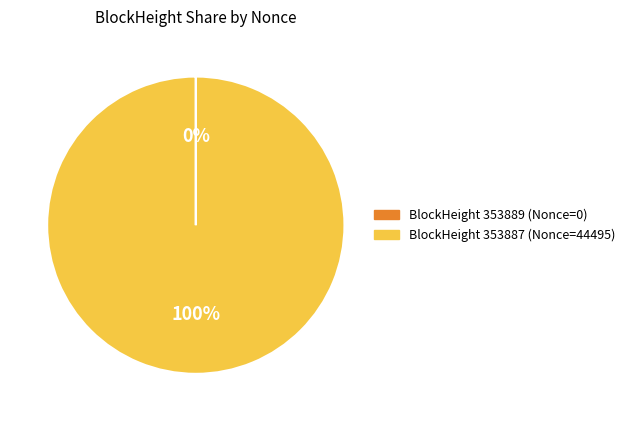

Is there a majority slice in this chart?

Yes